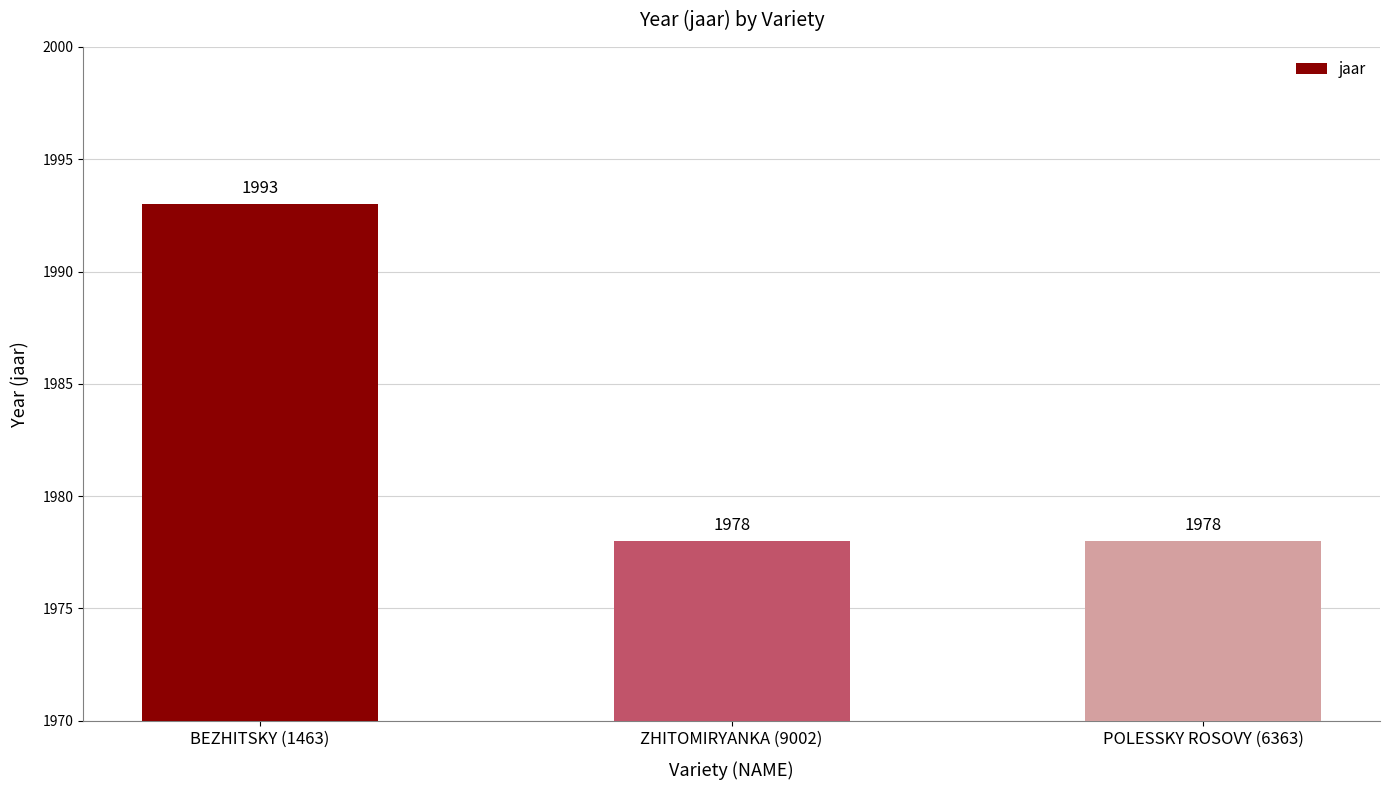

Reading left to right, list all the values displayed in this chart.

1993	1978	1978